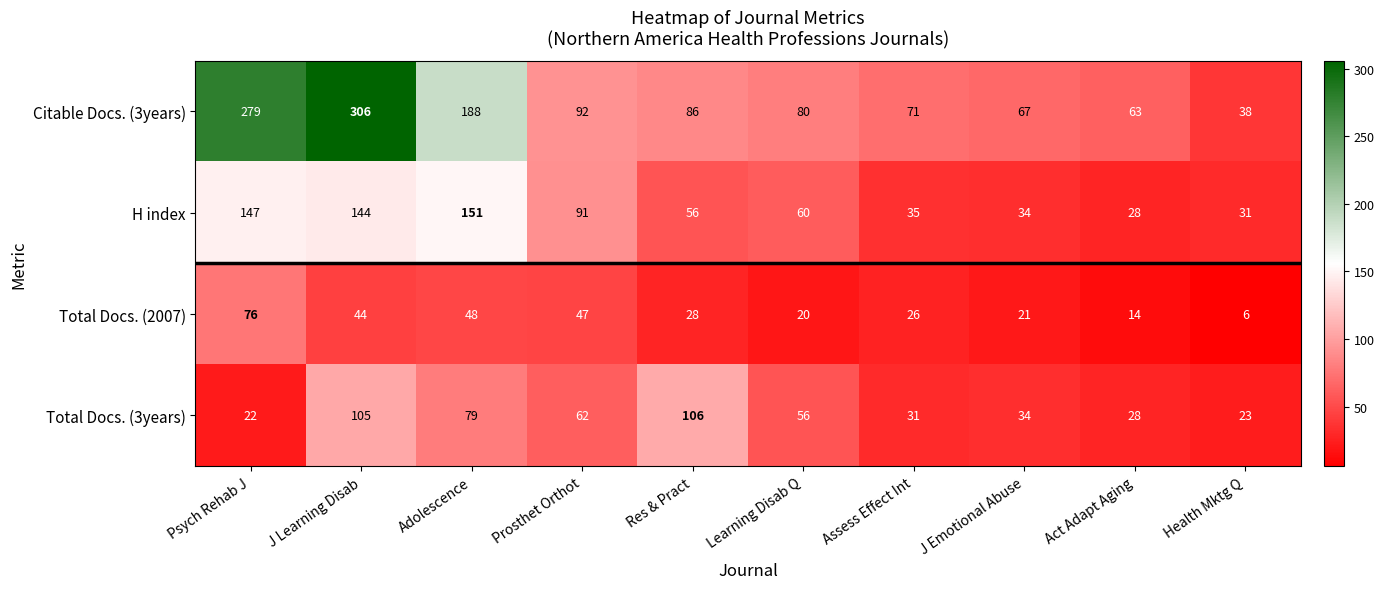

What is the smallest value displayed?

6